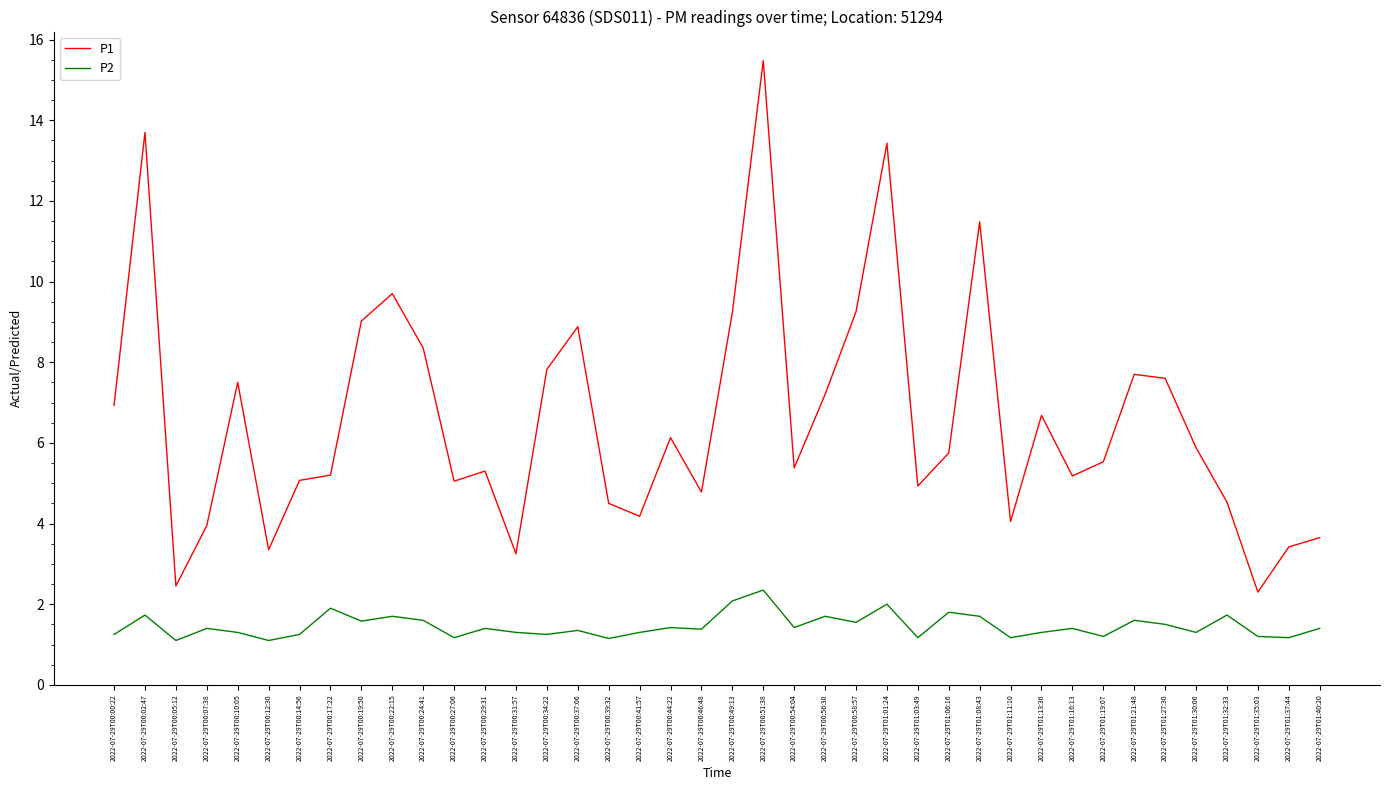

How many interior local valleys does the P1 series have?

11